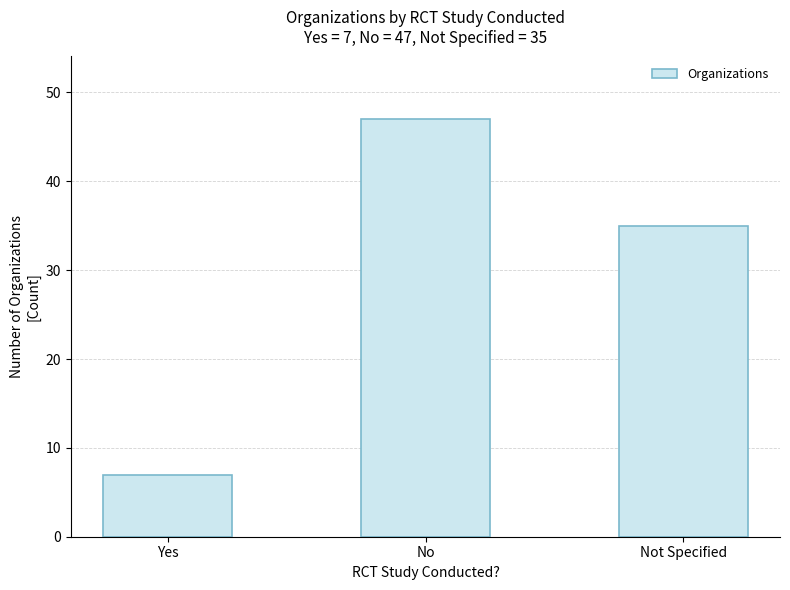

Which category has the highest value across all series?

No